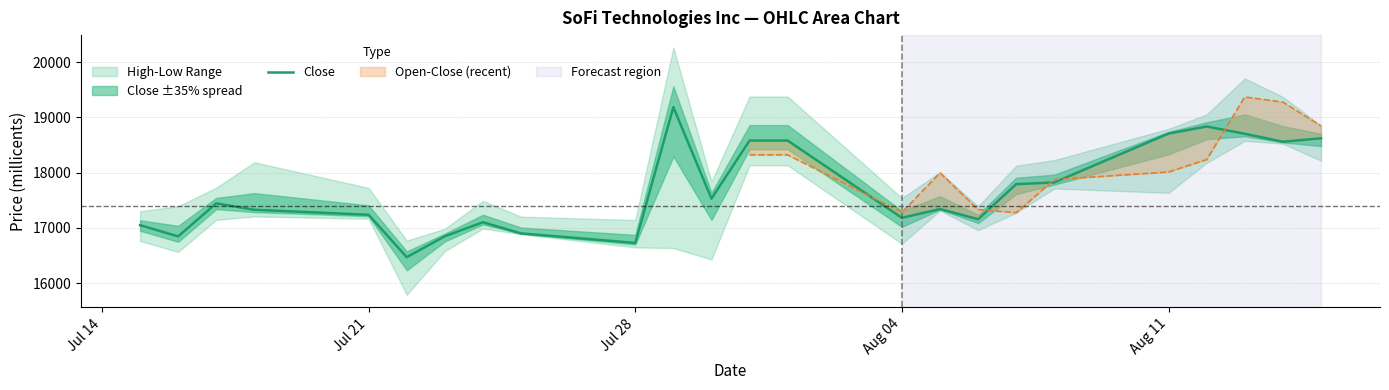

Reading left to right, extract all data points from this chart.

17049	16846	17444	17328	17237	16470	16848	17102	16900	16728	19187	17530	18582	18582	17182	17341	17157	17792	17823	18709	18836	18705	18560	18623